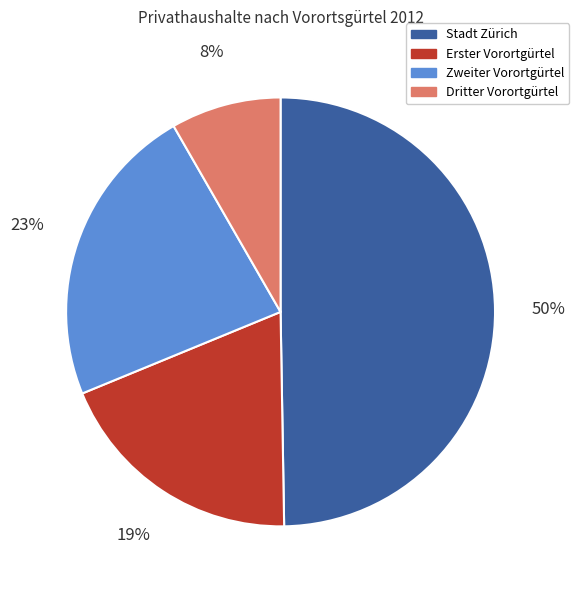

What is the largest slice in the pie chart?

Stadt Zürich